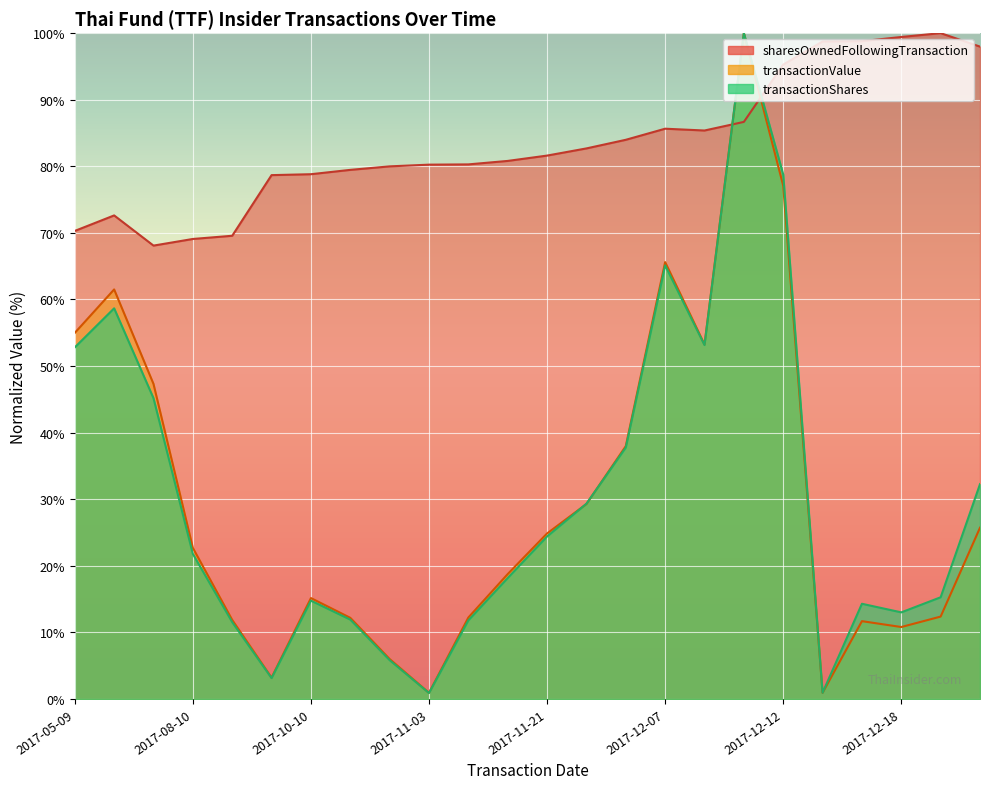

What is the average value of the transactionValue series?

29.9